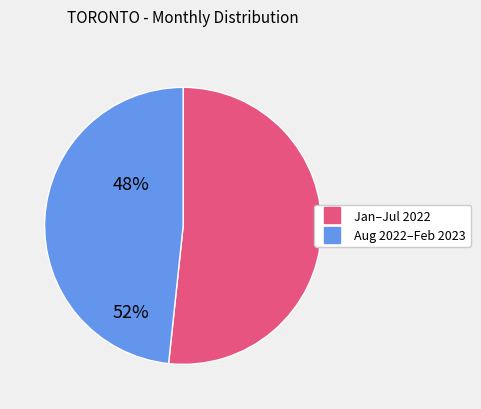

Does Jan–Jul 2022 account for over 50% of the chart?

Yes